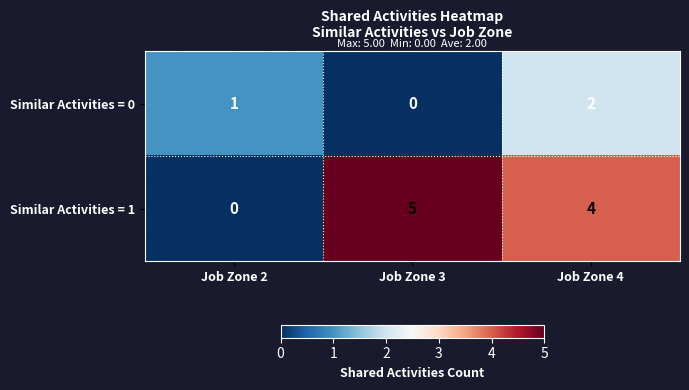

Count the number of data series in this chart.

2